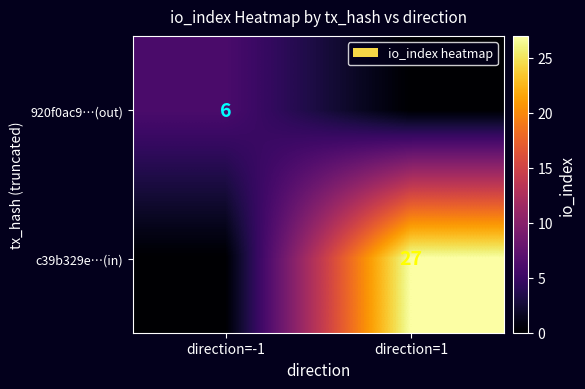

What is the total value across all series at direction=1?

27